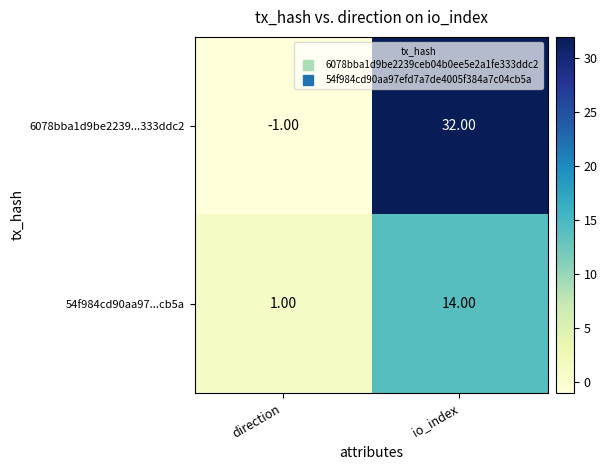

What is the difference between the maximum and minimum values in the 54f984cd90aa97...cb5a series?

13